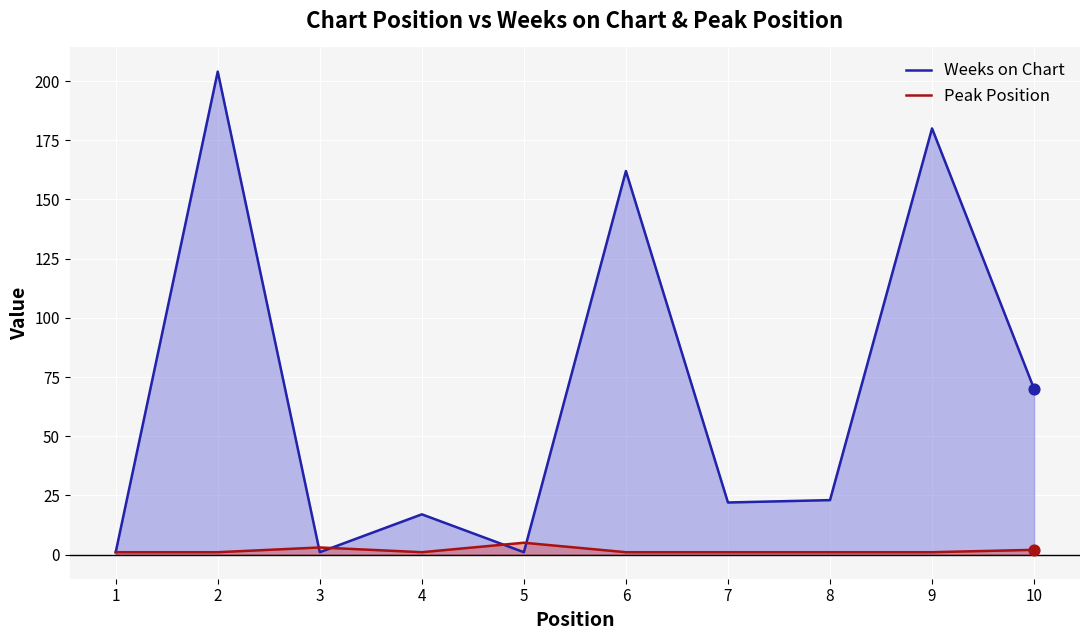

What is the total value across all series at 1?

2